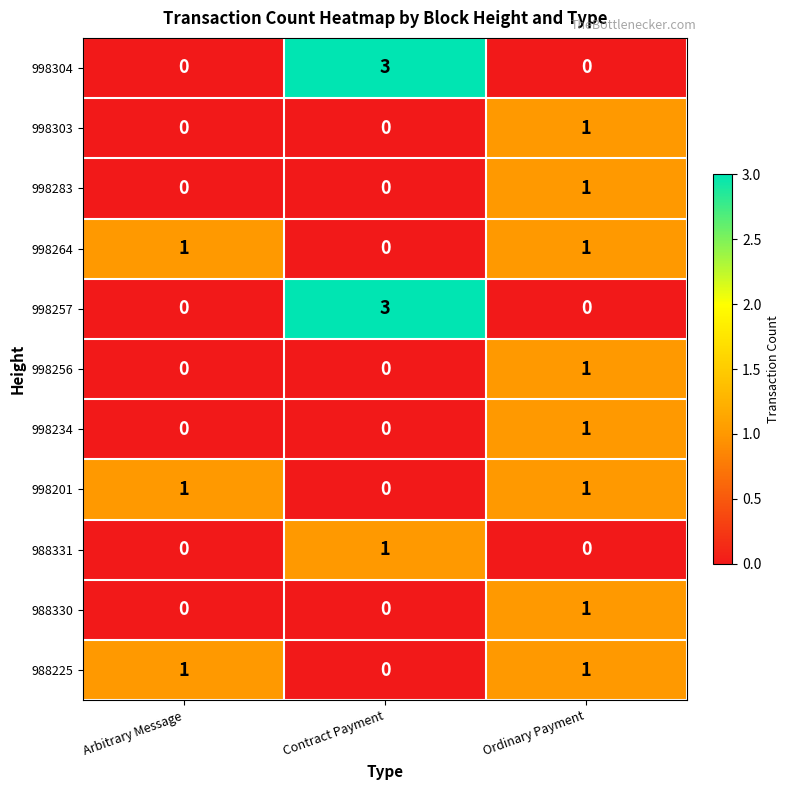

What is the total value across all series at Arbitrary Message?

3